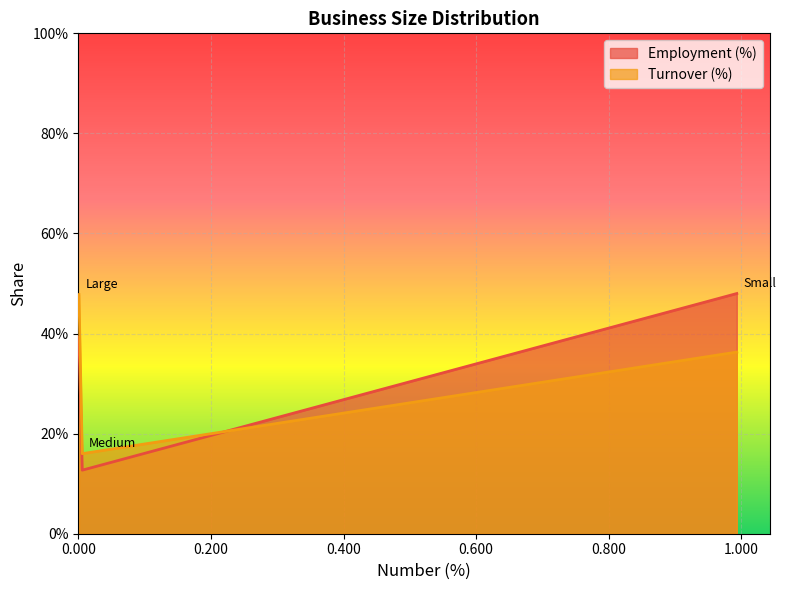

At Large, list the series in order from largest to smallest.

Turnover (%), Employment (%)